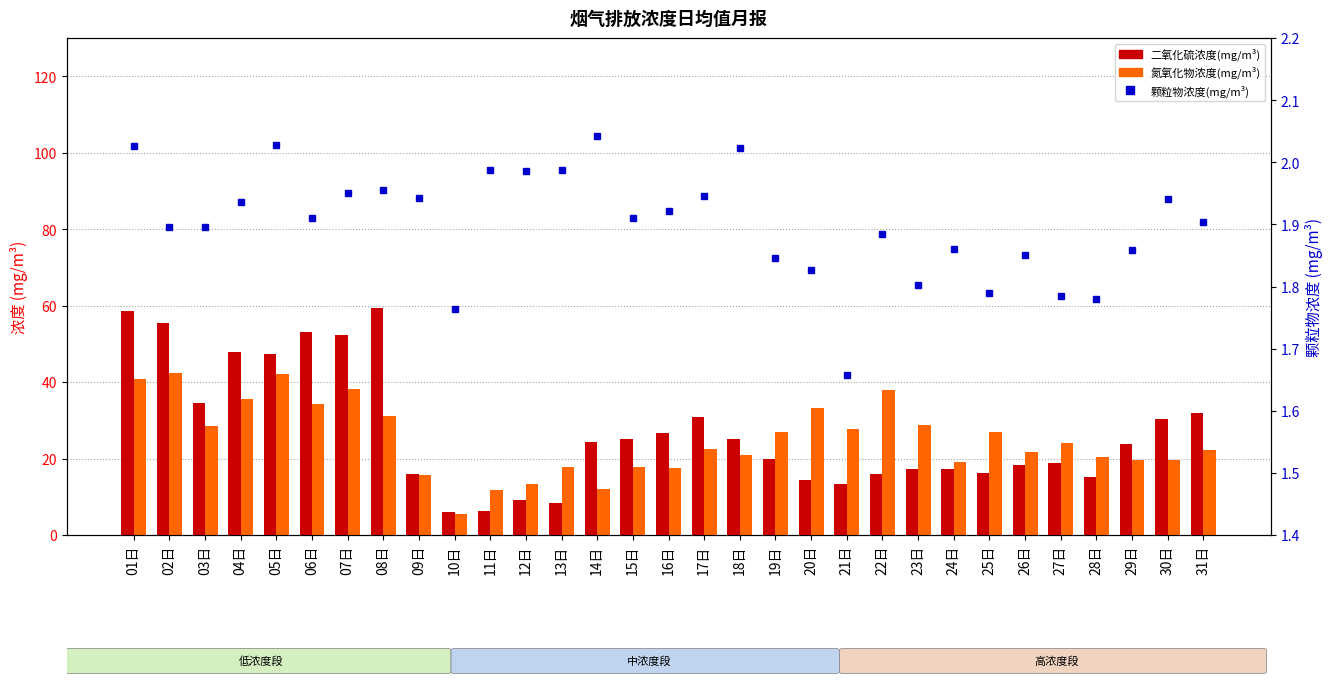

How many values in the 氮氧化物浓度(mg/m³) series exceed 22?

17